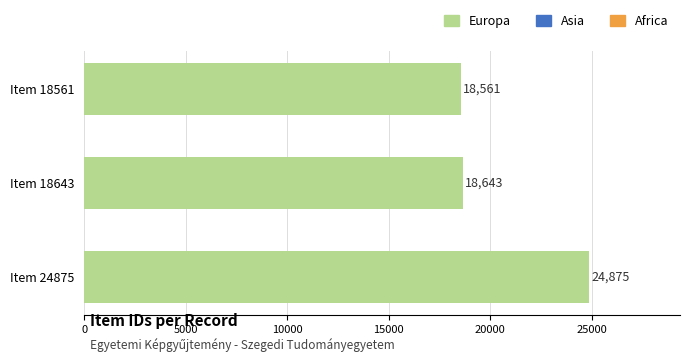

How many categories are shown in the chart?

3